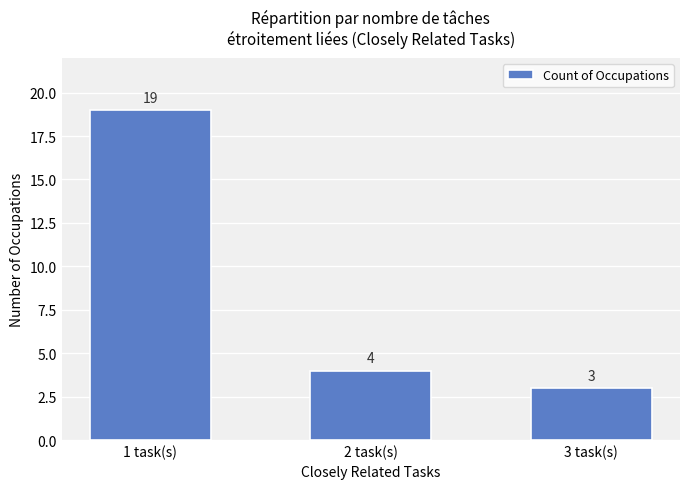

What is the change in value from 1 task(s) to 3 task(s)?

-16